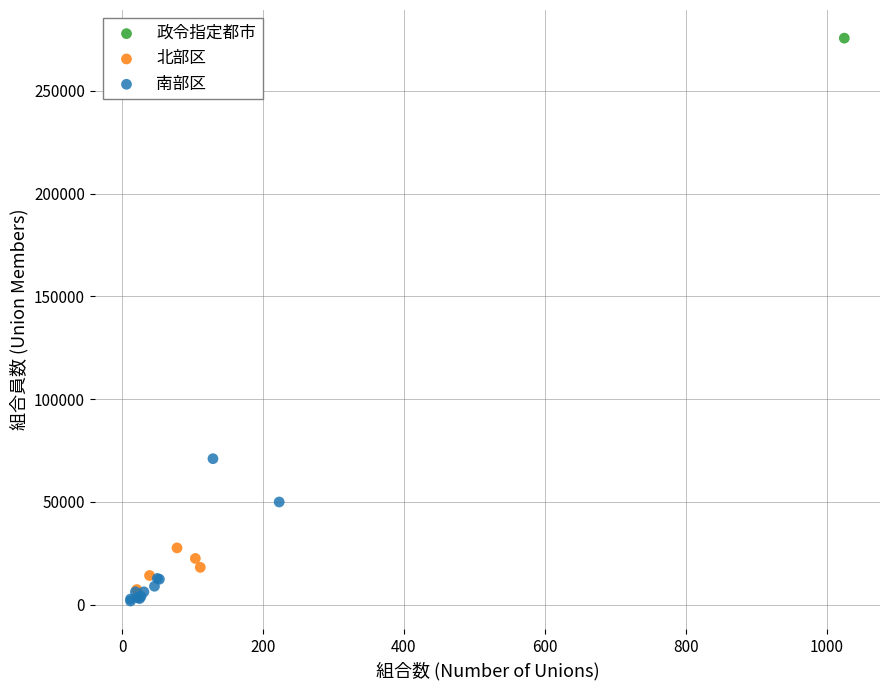

What are all the series names shown in the legend?

政令指定都市, 北部区, 南部区